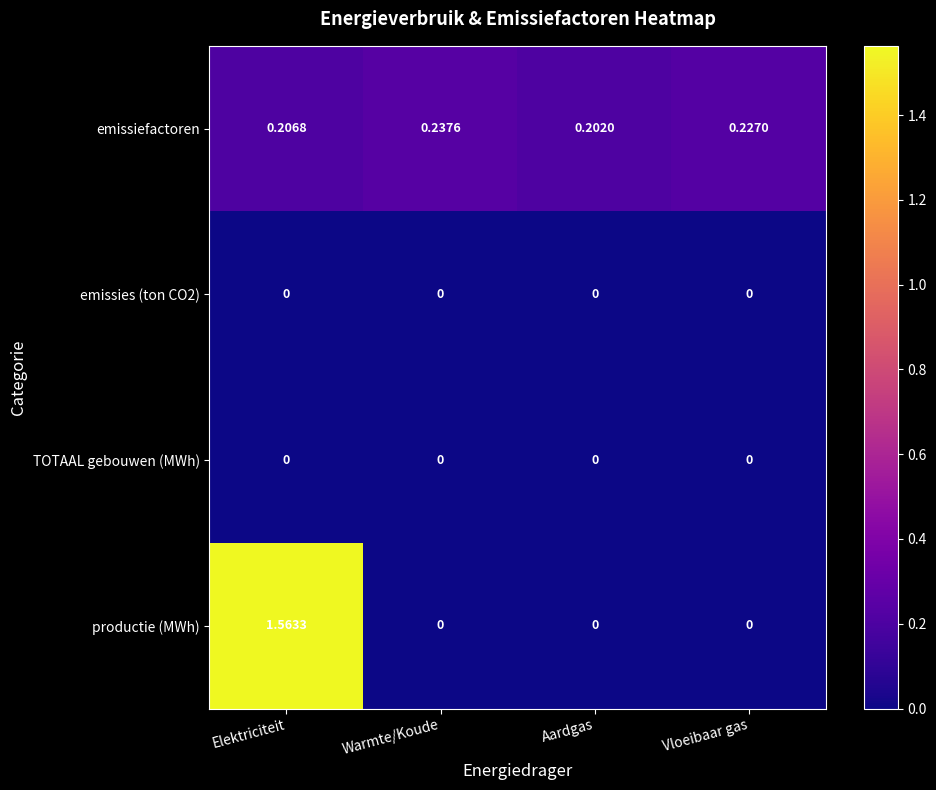

Which category has the highest value across all series?

Elektriciteit